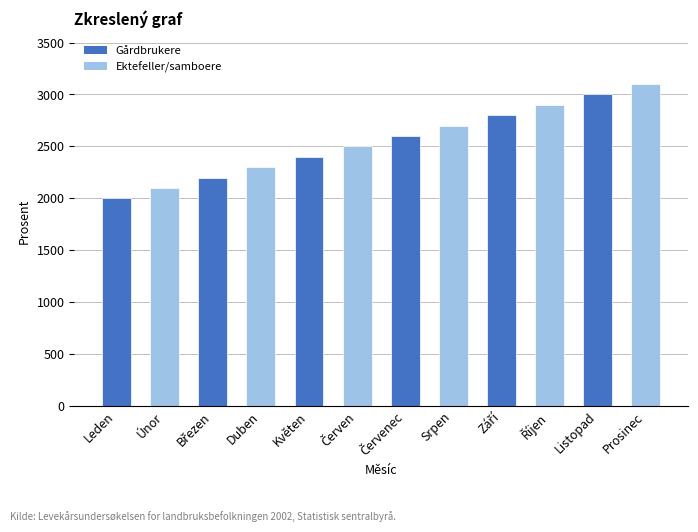

Which has a higher value, Leden or Listopad?

Listopad